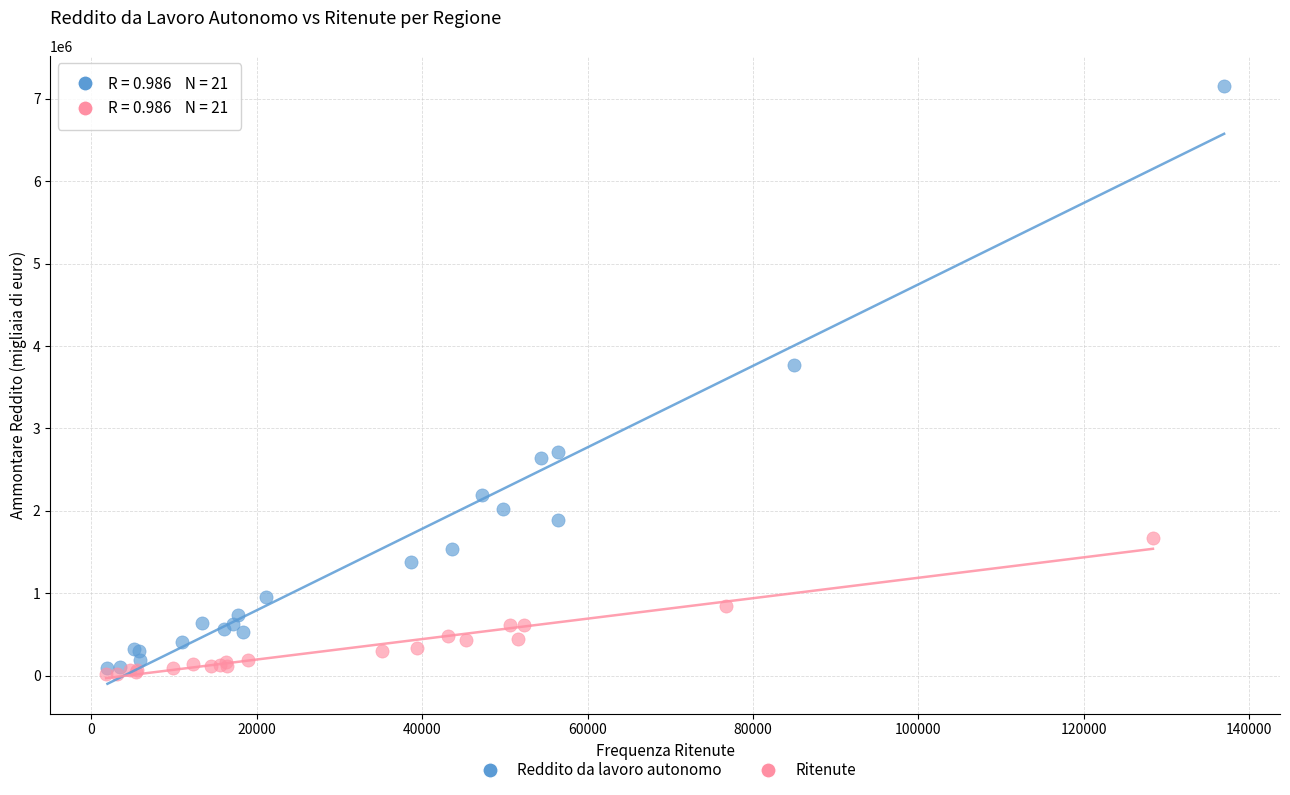

Which series contains the highest Y value?

Reddito da lavoro autonomo